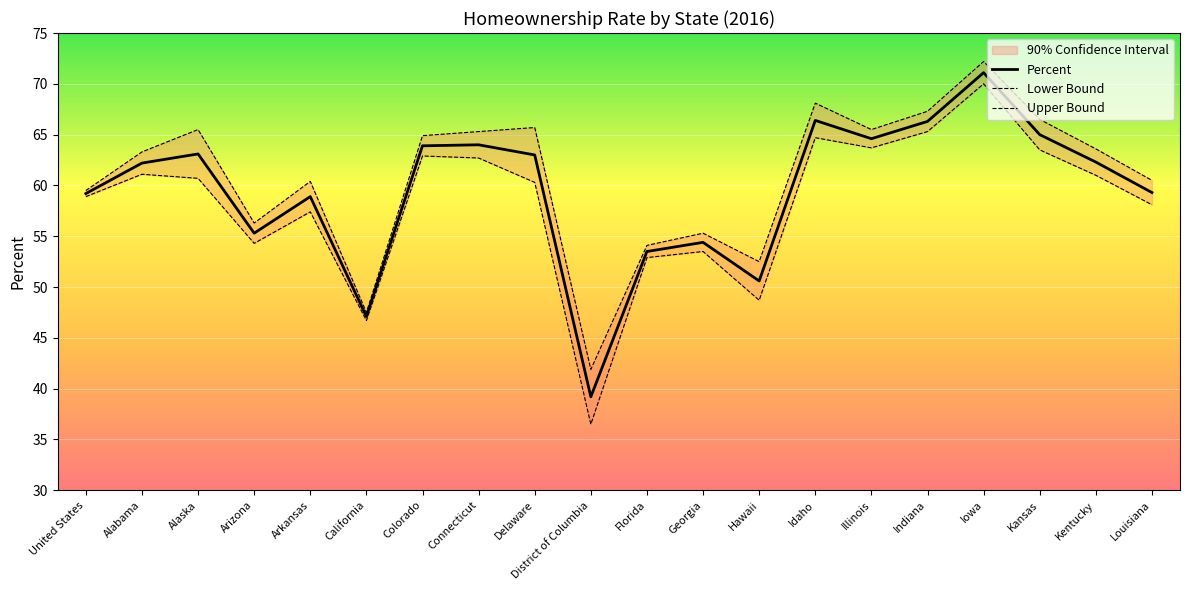

True or false: Lower Bound and Upper Bound intersect in this chart.

False